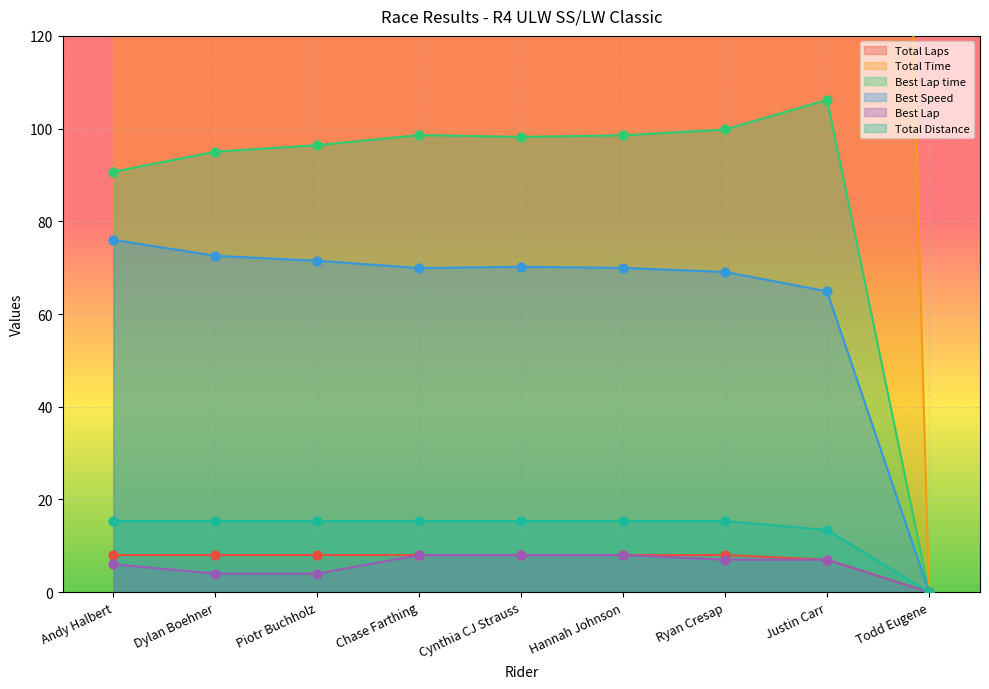

At which category is the sum across all series the highest?

Ryan Cresap